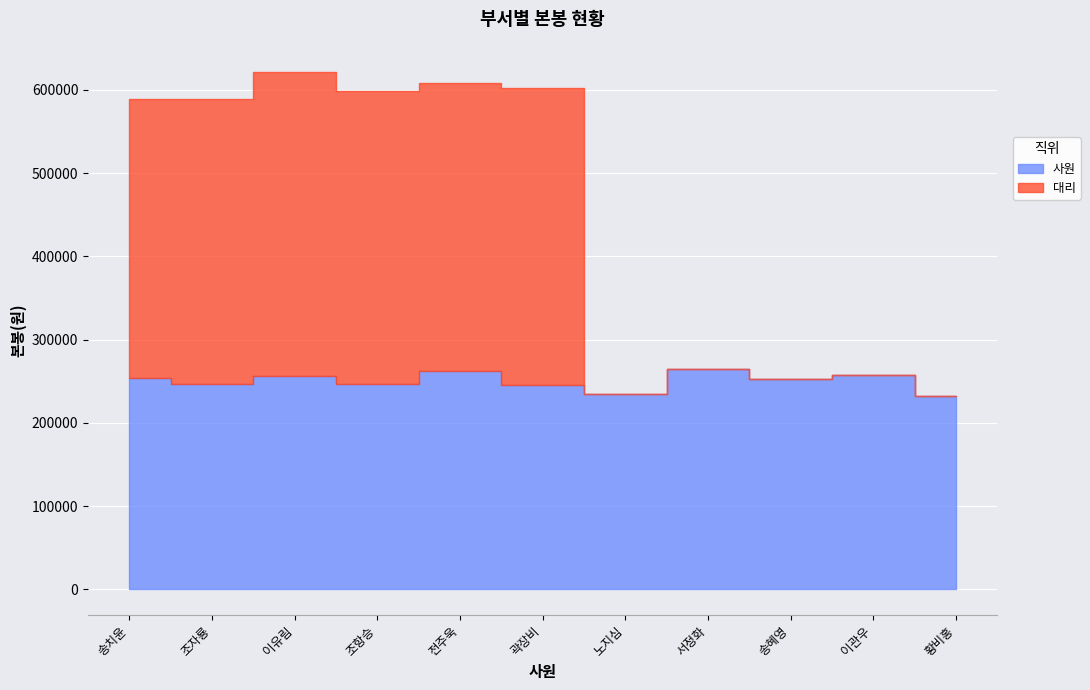

What is the sum of all 사원 values?

2753940